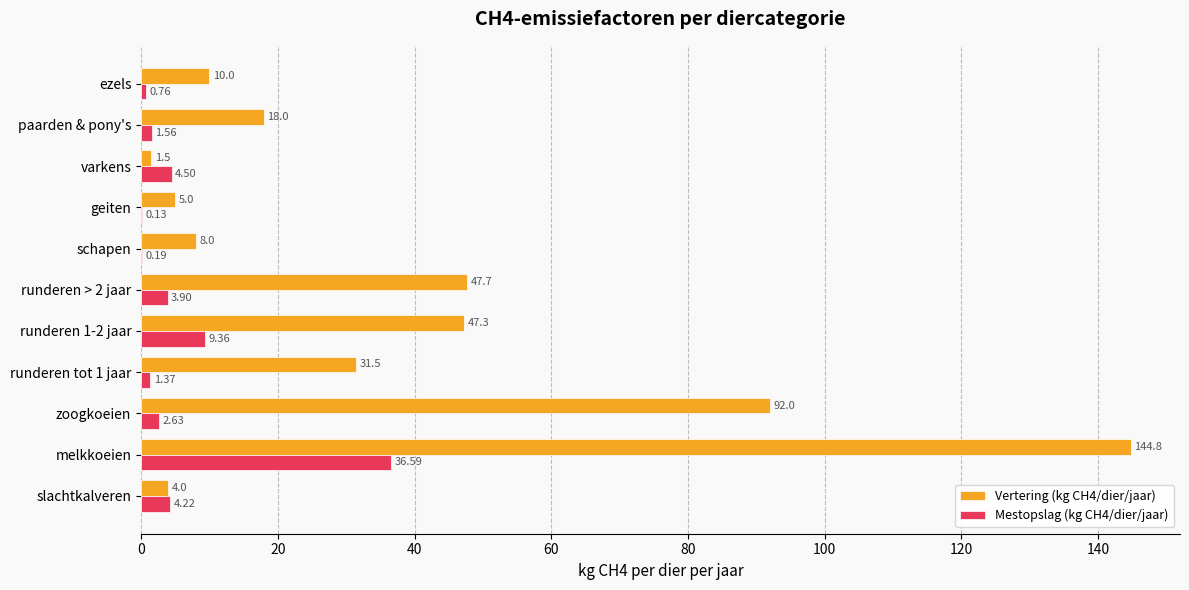

What is the sum of the Vertering (kg CH4/dier/jaar) values at ezels and runderen tot 1 jaar?

41.5